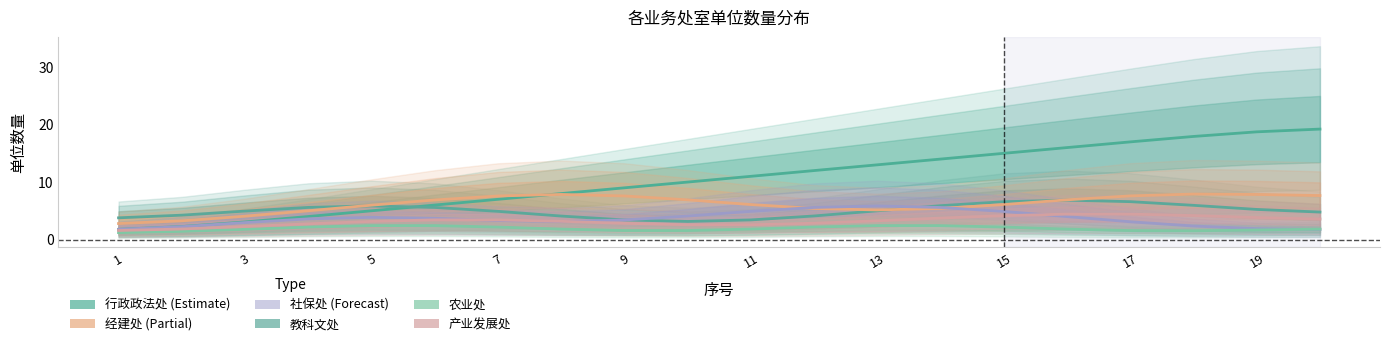

True or false: 农业处 and 行政政法处 intersect in this chart.

False